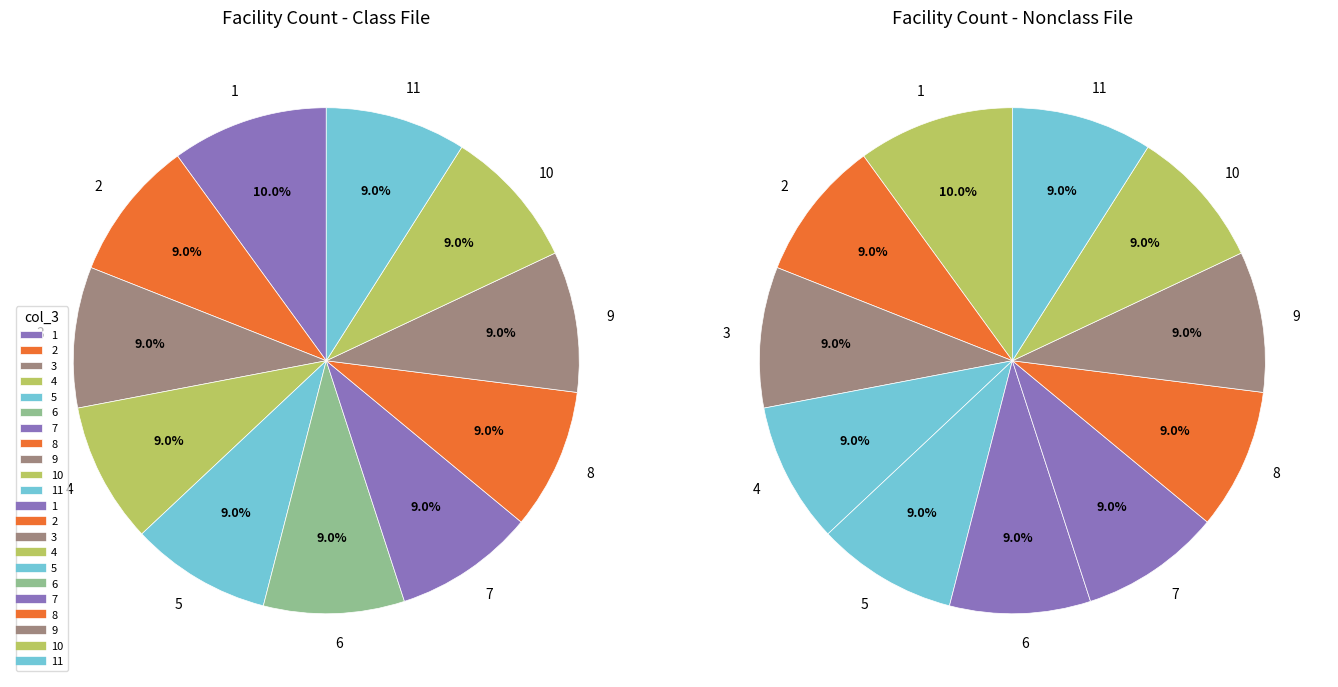

Count the number of slices in the pie.

11